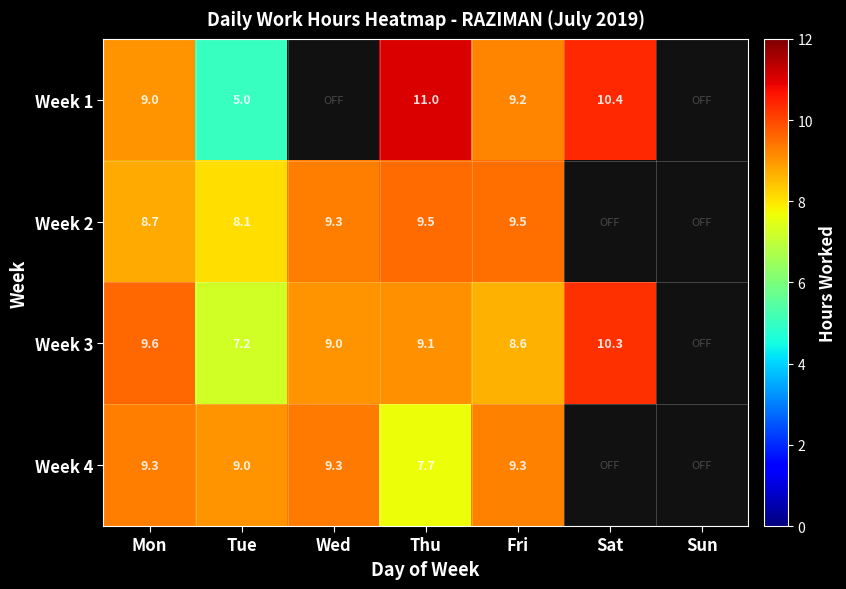

Is the value of Week 1 at Thu greater than the value of Week 4 at Fri?

Yes